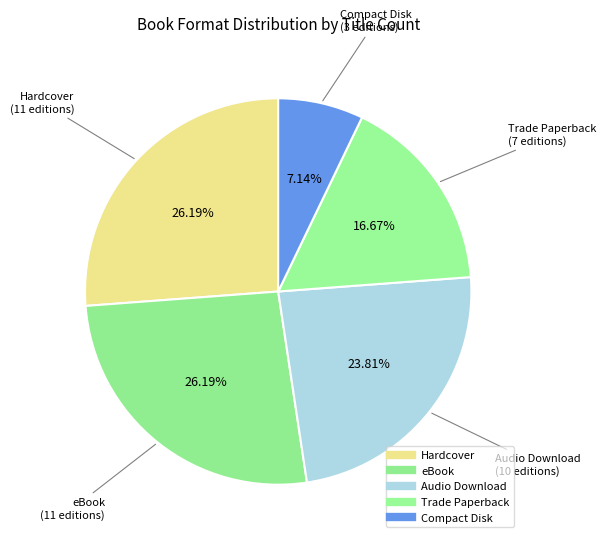

What is the change in value from eBook to Trade Paperback?

-4